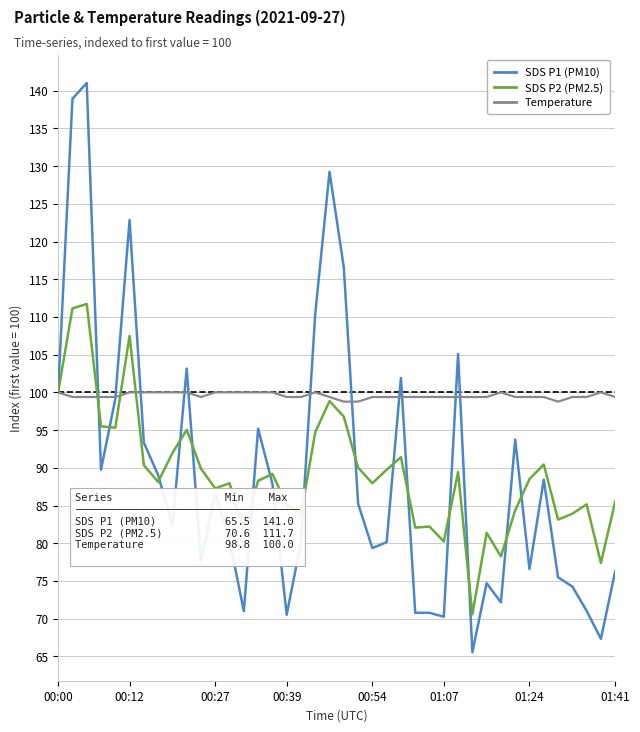

List the series in order of their peak value, highest first.

SDS P1 (PM10), SDS P2 (PM2.5), Temperature